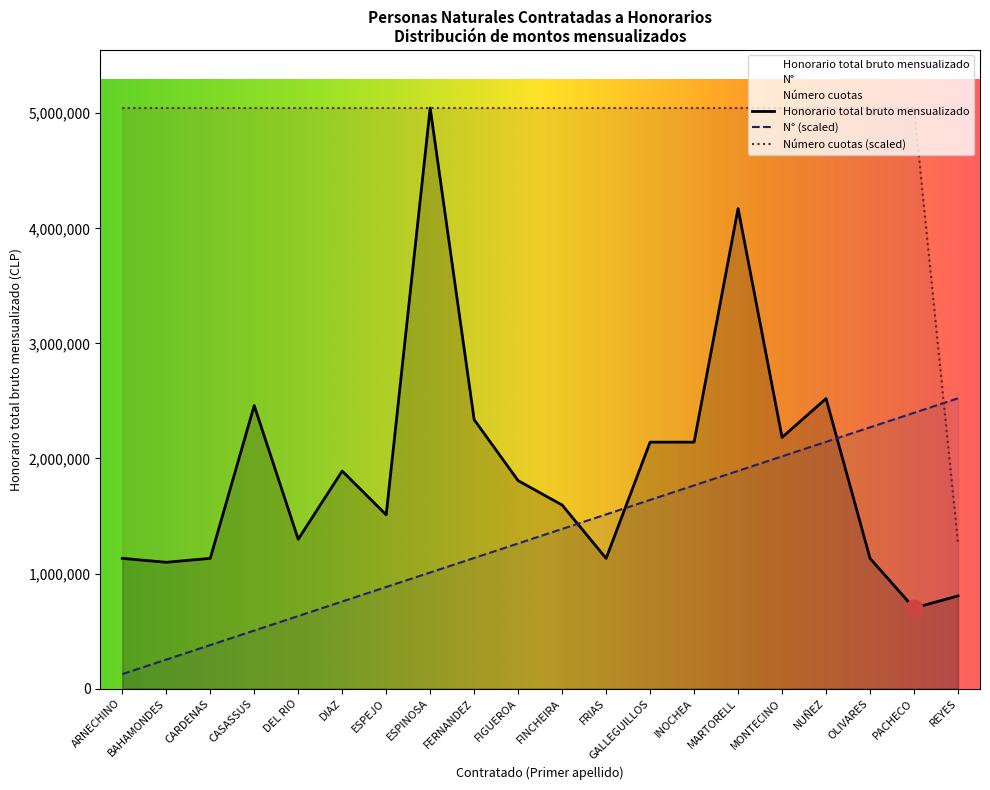

After their last crossing, which series has the higher values: Número cuotas or N°?

N°